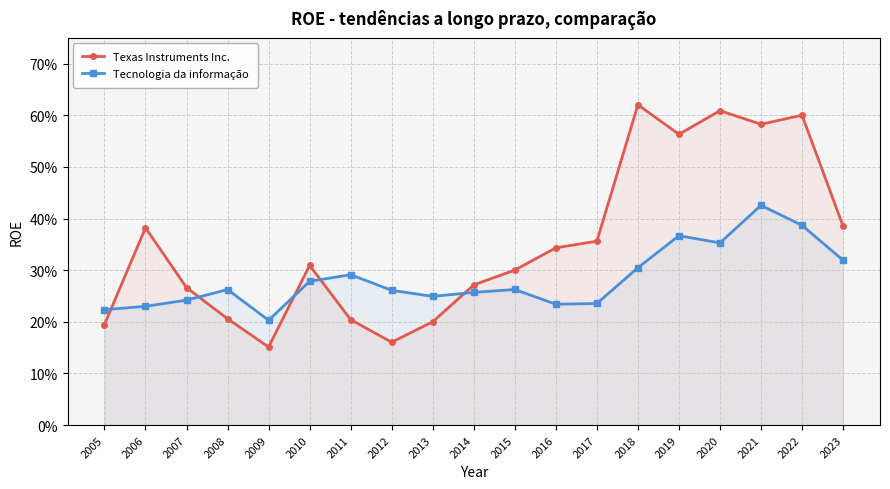

Where is Texas Instruments Inc. nearest to the value 0?

2009